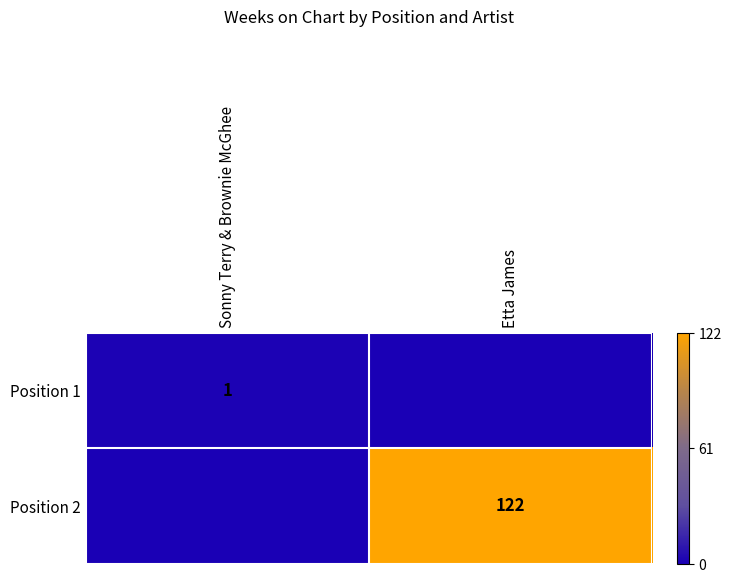

The value of Position 2 at Etta James is 1.5. True or false?

False